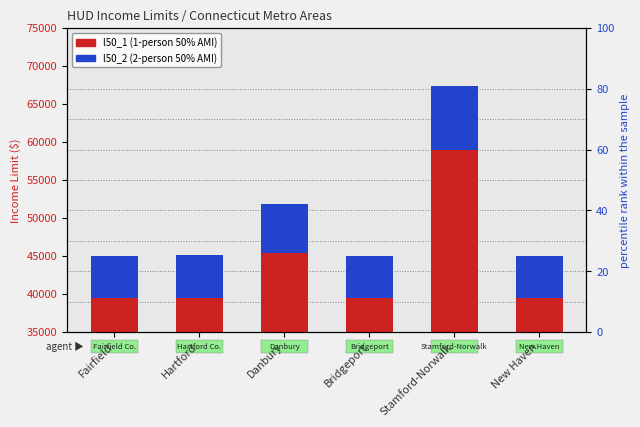

What are all the series names shown in the legend?

l50_1 (1-person 50% AMI), l50_2 (2-person 50% AMI)